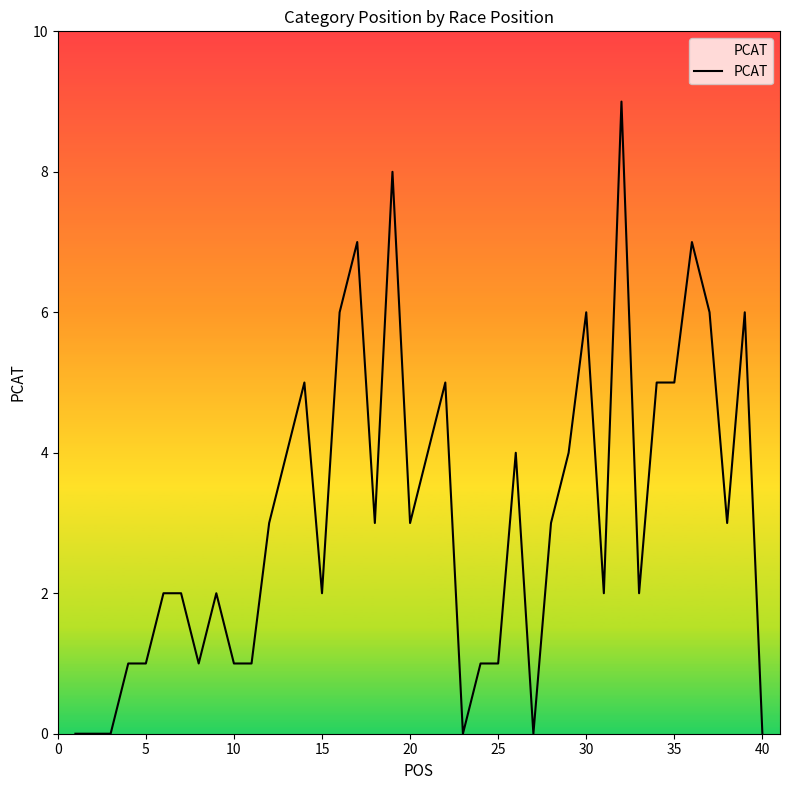

What is the maximum value shown in the chart?

9